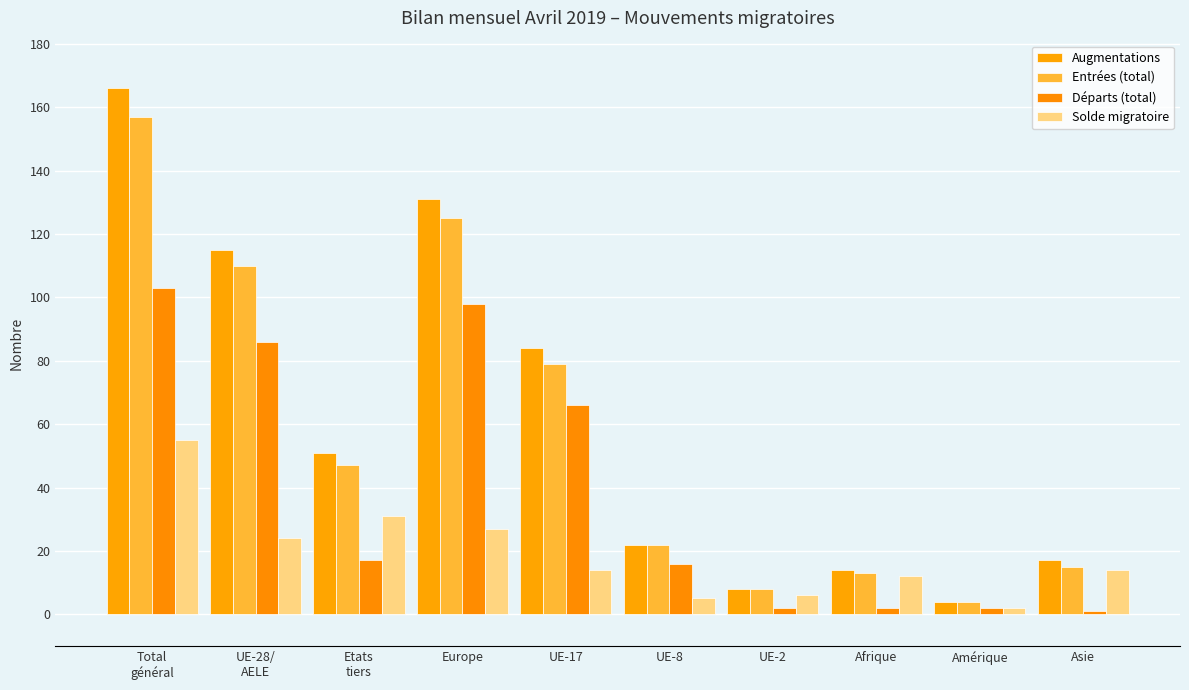

What is the sum of the Augmentations values at Asie and UE-28/
AELE?

132